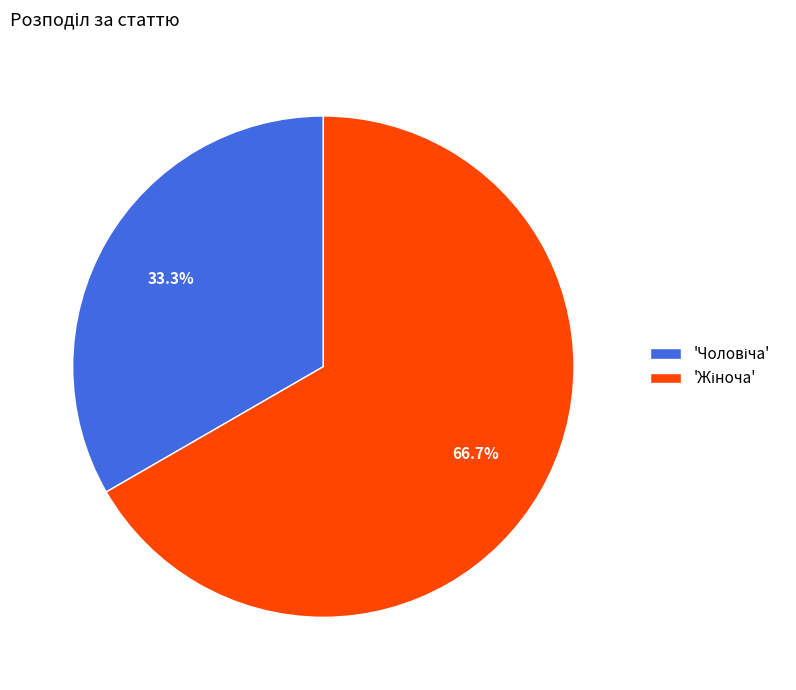

Does any single category account for the majority?

Yes